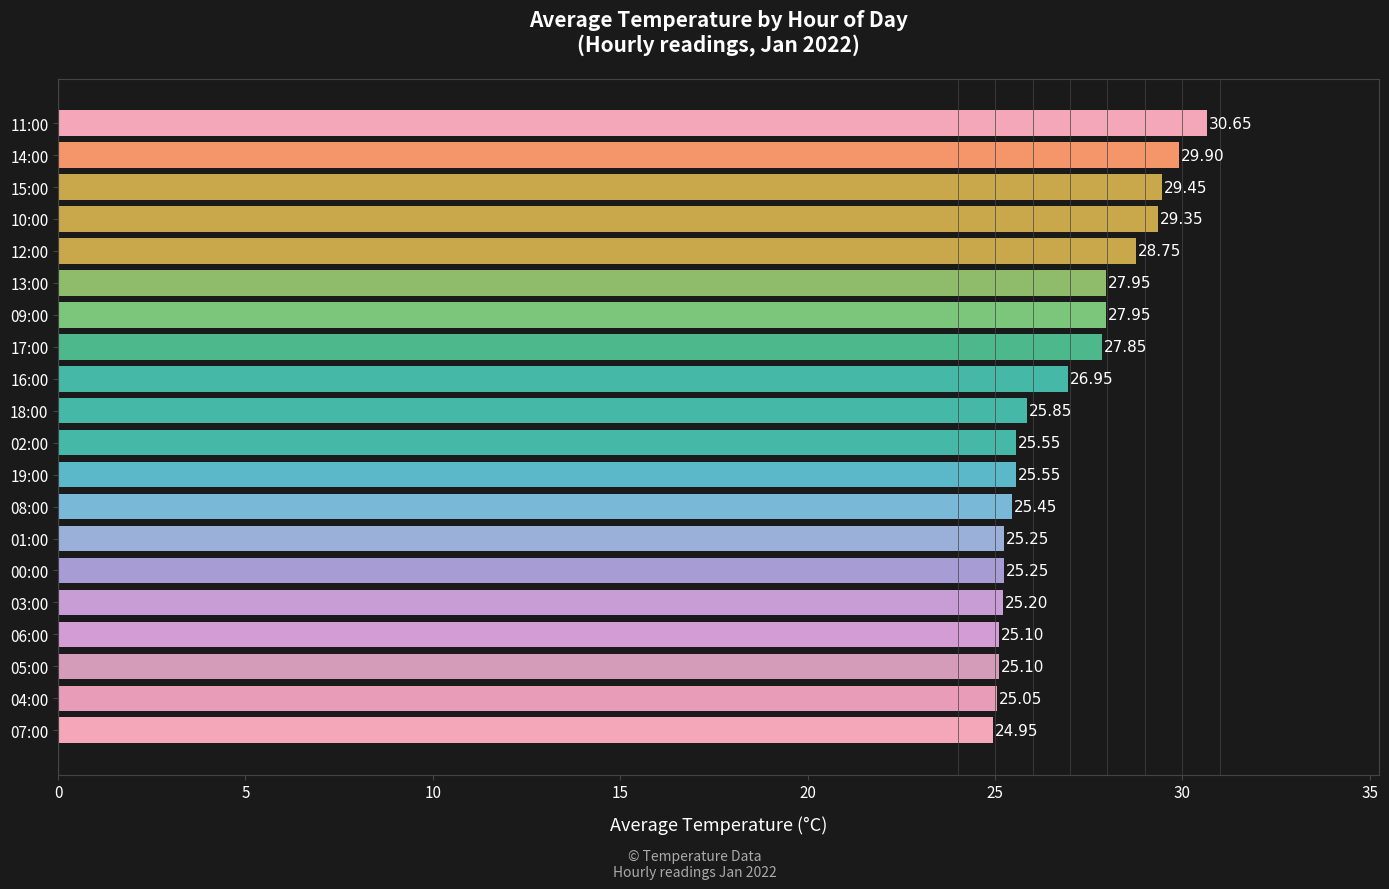

What is the difference between the maximum and second lowest values?

5.6